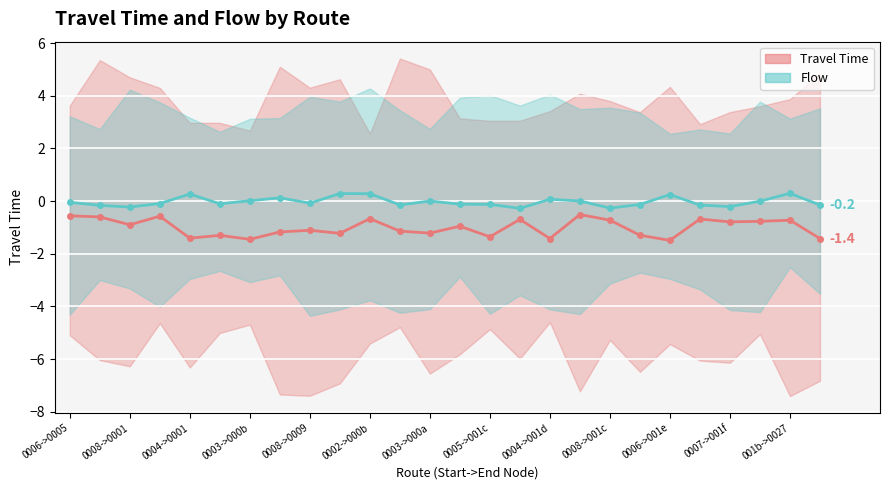

Reading right to left, transcribe all the data shown in this chart.

Travel Time: -1.4	-0.7	-0.8	-0.8	-0.7	-1.5	-1.3	-0.7	-0.5	-1.4	-0.7	-1.4	-1.0	-1.2	-1.1	-0.7	-1.2	-1.1	-1.2	-1.5	-1.3	-1.4	-0.6	-0.9	-0.6	-0.6
Flow: -0.2	0.3	-0.0	-0.2	-0.2	0.2	-0.1	-0.3	0.0	0.1	-0.3	-0.1	-0.1	-0.0	-0.1	0.3	0.3	-0.1	0.1	0.0	-0.1	0.3	-0.1	-0.2	-0.2	-0.0